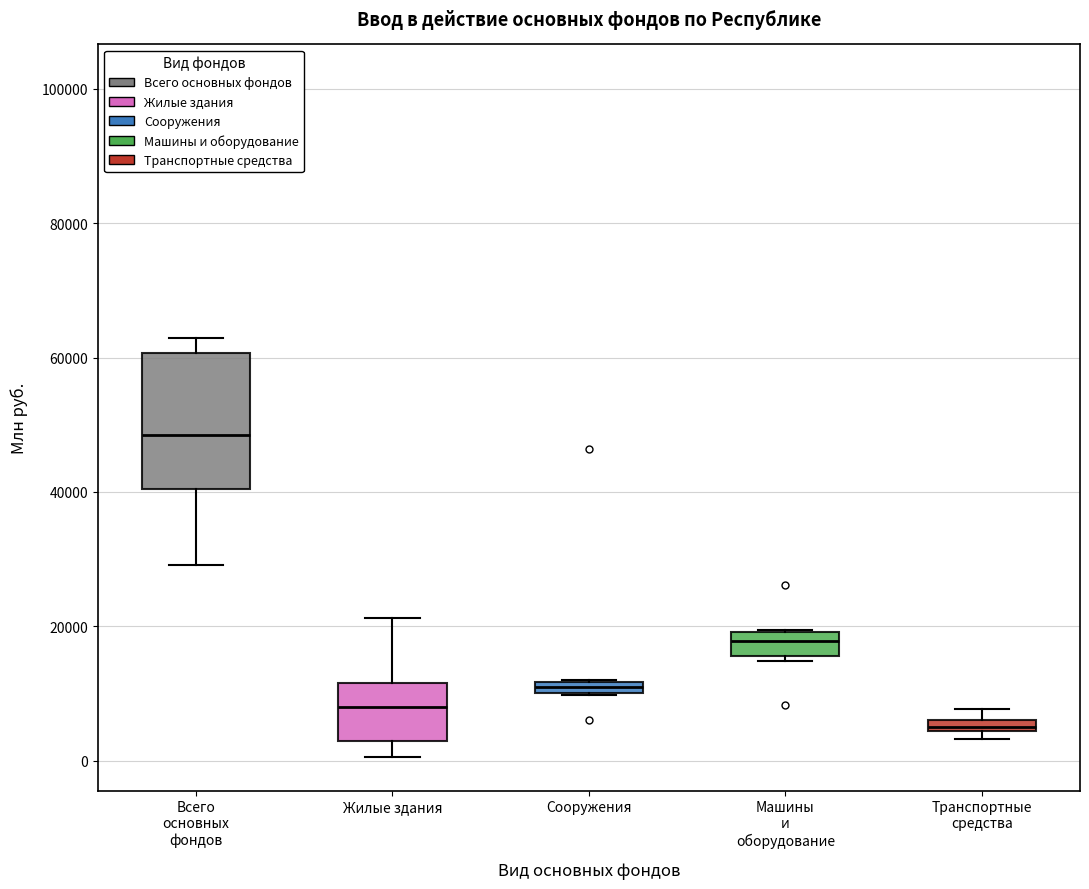

Which box has the lowest median line?

Транспортные средства